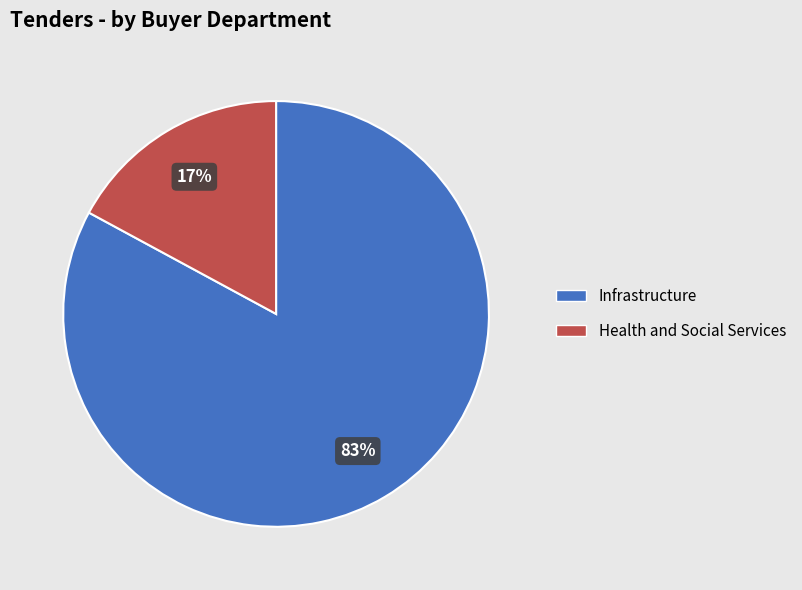

Which slice is the largest?

Infrastructure